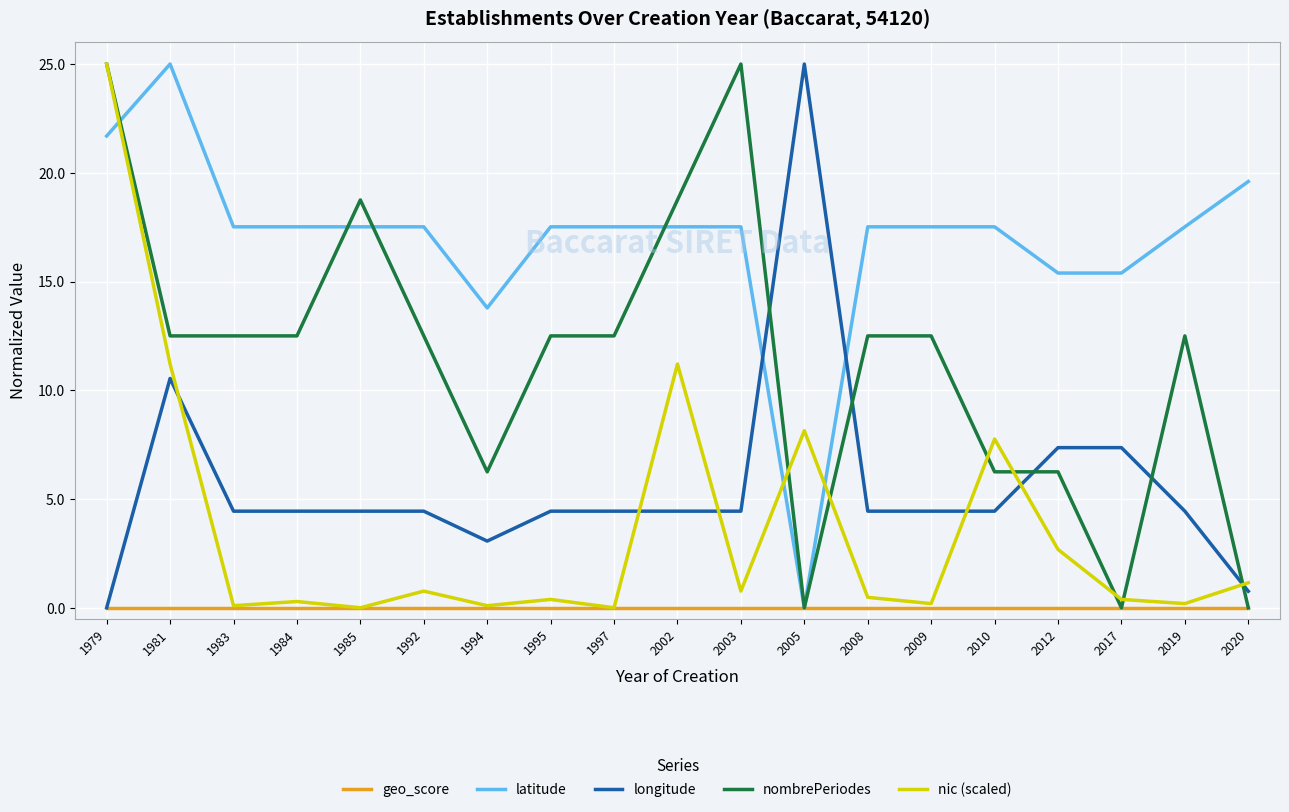

The value of nic (scaled) at 2005 is 1.7. True or false?

False